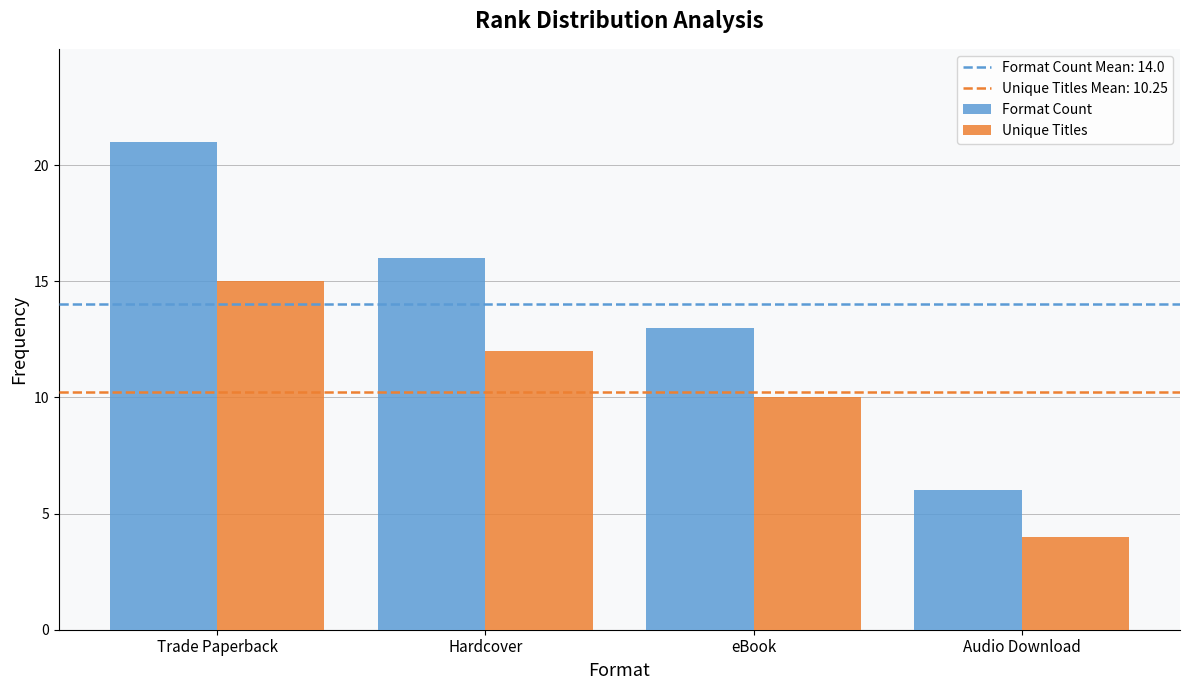

Is the value of Unique Titles at Hardcover greater than the value of Format Count at Audio Download?

Yes